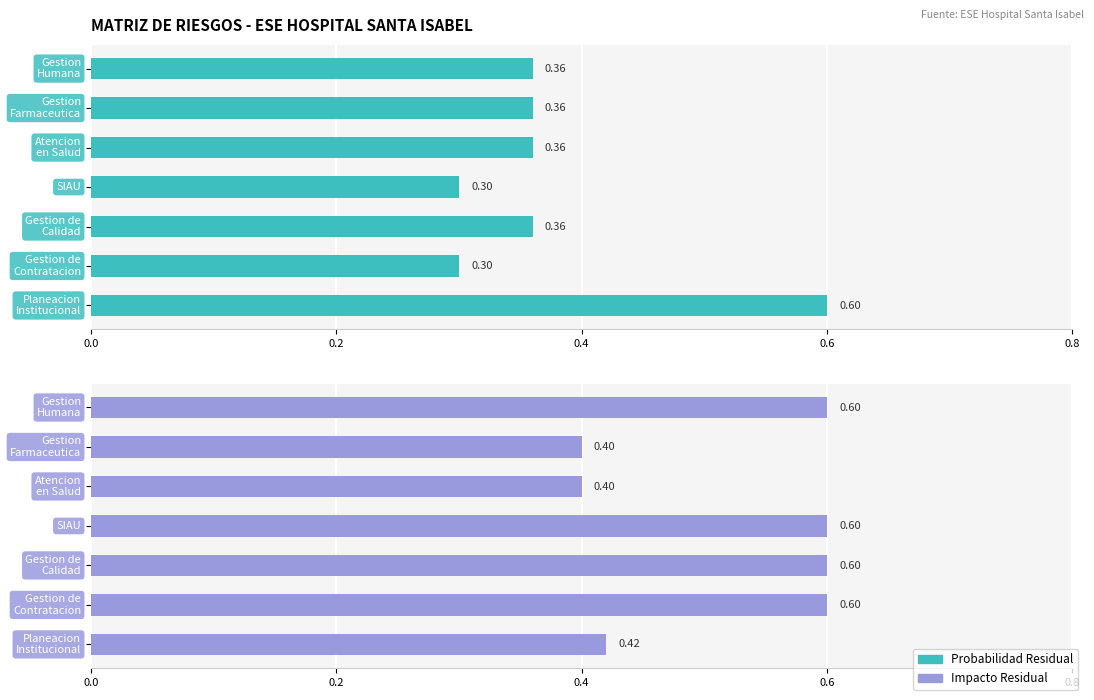

How many groups of bars are there?

7